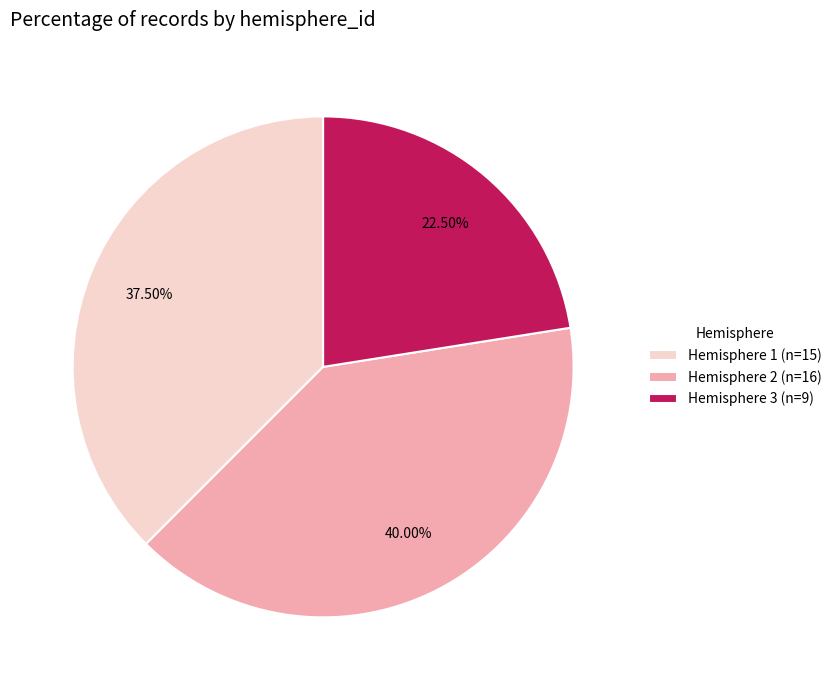

How many segments does this pie chart have?

3